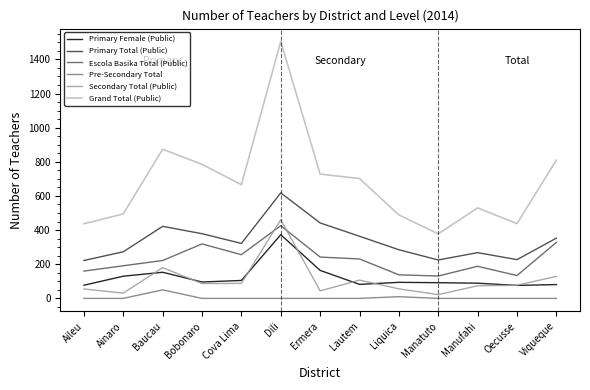

True or false: Primary Female (Public) and Escola Basika Total (Public) intersect in this chart.

False